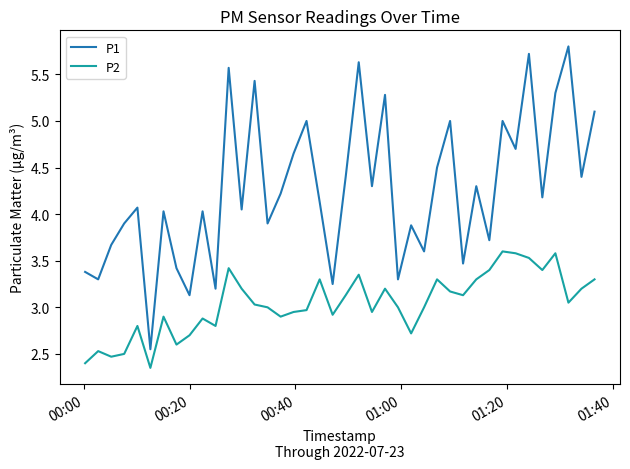

Which series has the largest total across all categories?

P1